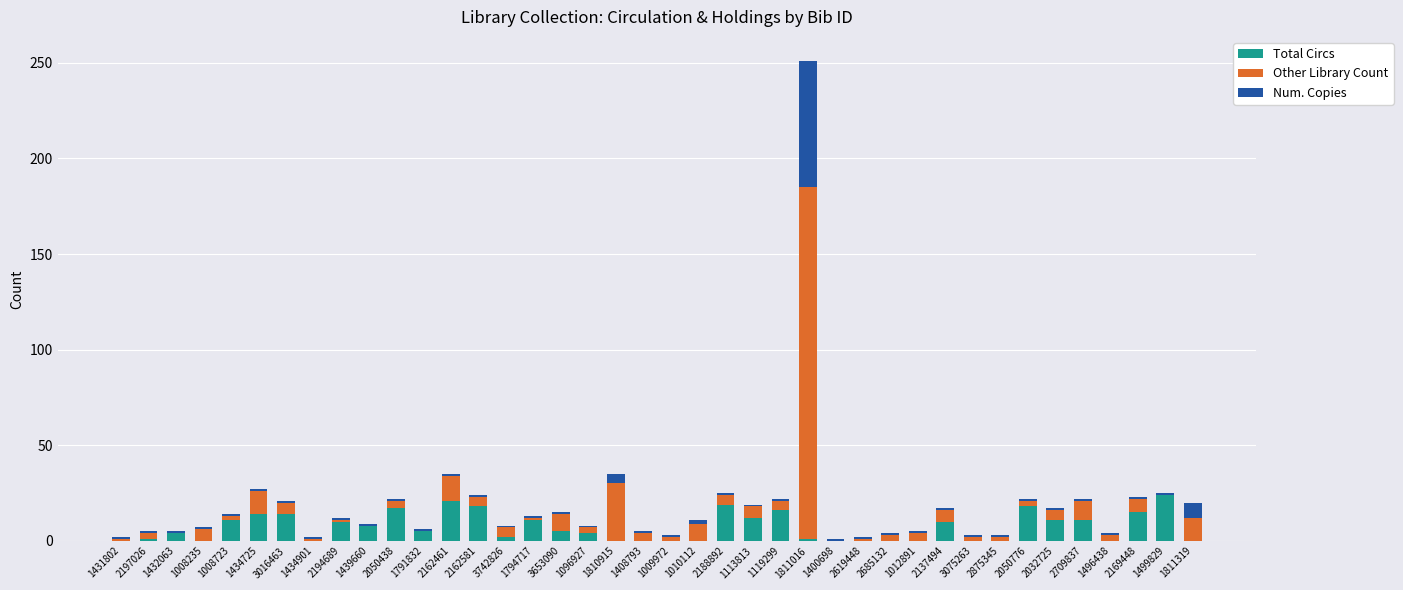

What is the highest value of the Total Circs series?

24